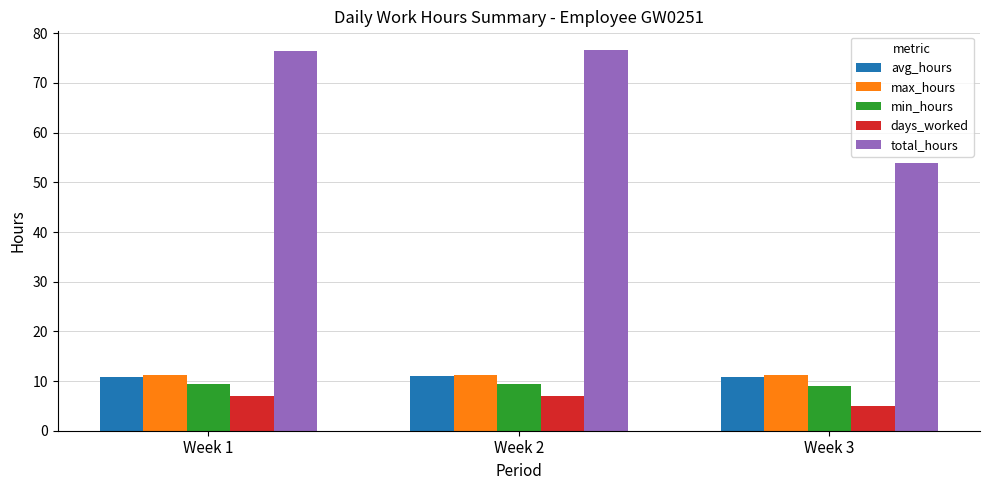

How many bars are there in each group?

5